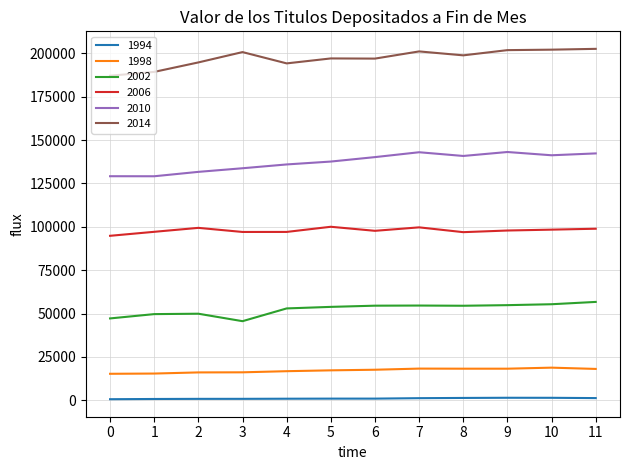

True or false: 2002 has more than 0 points higher than both neighbors.

True